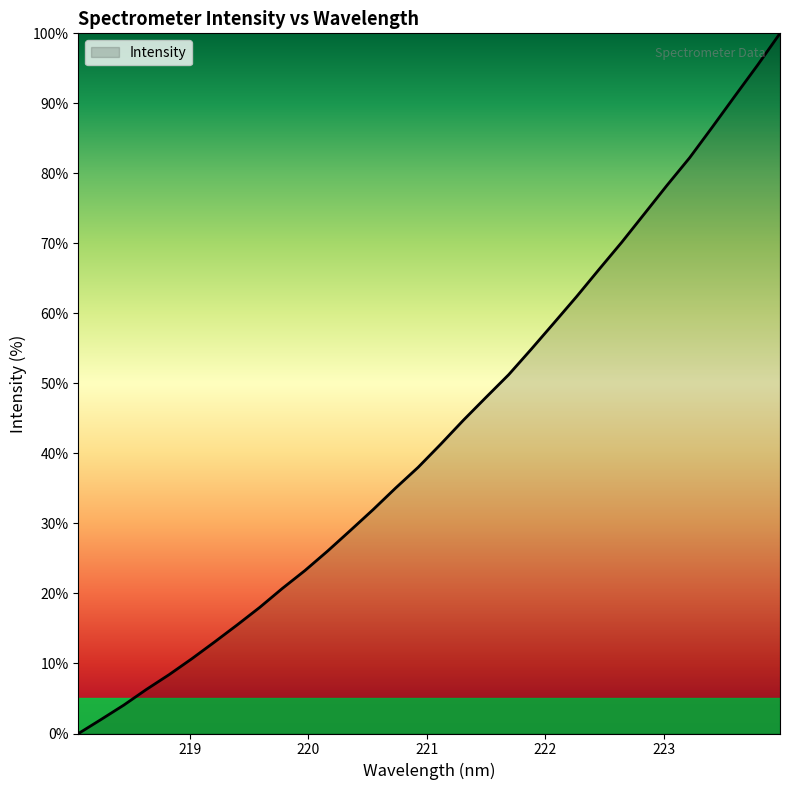

How many values exceed 41?

16